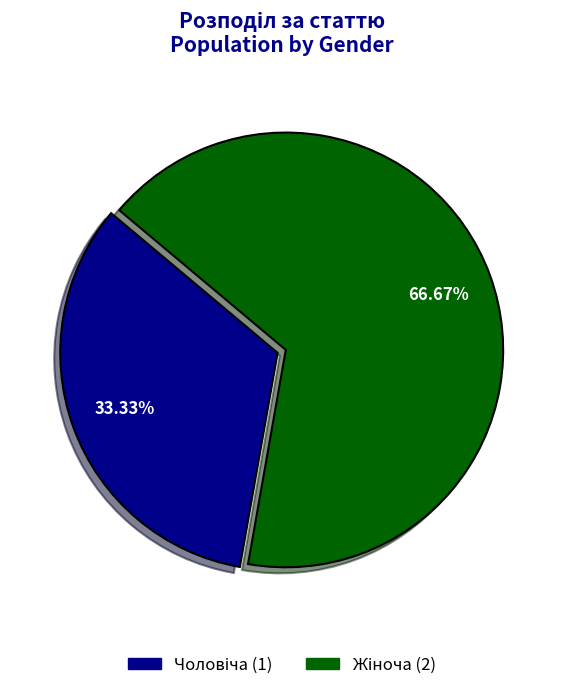

Does any single category account for the majority?

Yes